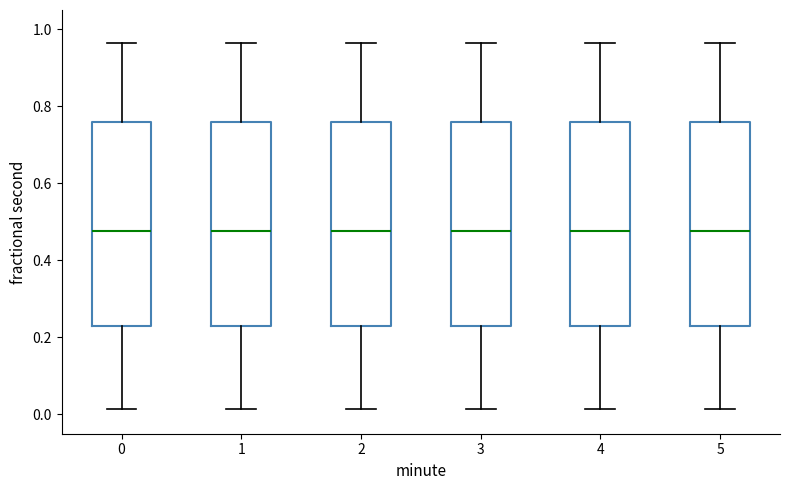

Reading left to right, read every box against the y-axis: the position of its median line, the range the box covers, and the ends of its whiskers. The values are not printed on the chart, so give them approximately, as read against the axis.

0: median 0.48, box 0.24 to 0.76, whiskers 0.02 to 0.96
1: median 0.48, box 0.24 to 0.76, whiskers 0.02 to 0.96
2: median 0.48, box 0.24 to 0.76, whiskers 0.02 to 0.96
3: median 0.48, box 0.24 to 0.76, whiskers 0.02 to 0.96
4: median 0.48, box 0.24 to 0.76, whiskers 0.02 to 0.96
5: median 0.48, box 0.24 to 0.76, whiskers 0.02 to 0.96